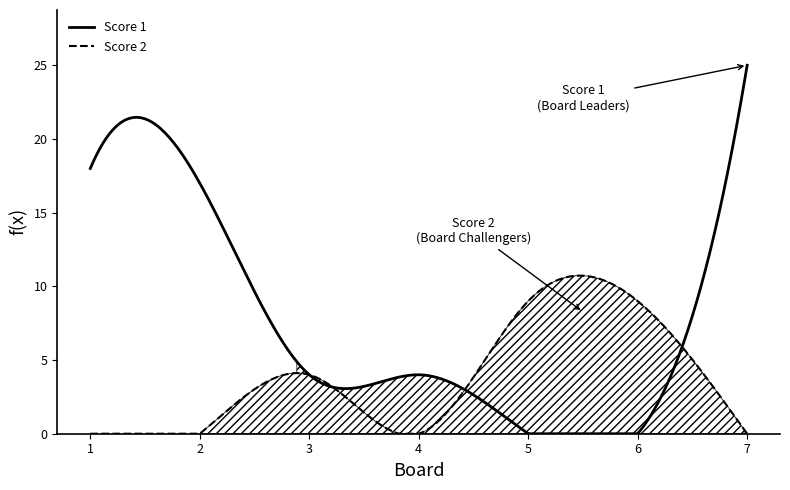

True or false: Score 1 and Score 2 intersect in this chart.

True